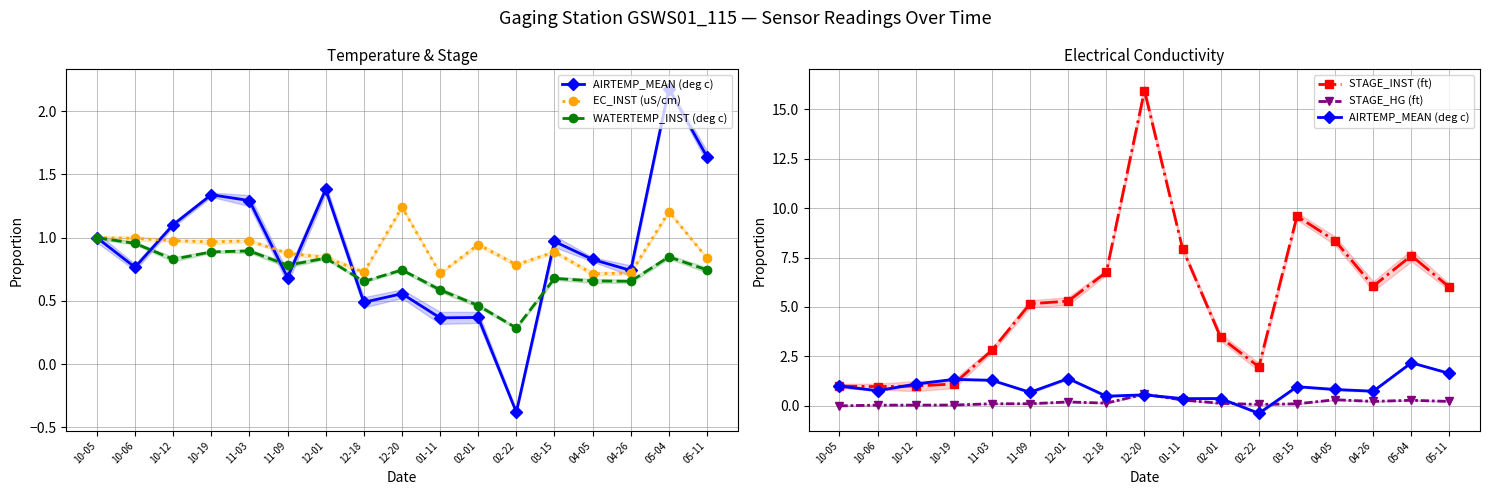

Is the value of EC_INST (uS/cm) at 10-06 greater than the value of STAGE_INST (ft) at 04-26?

No